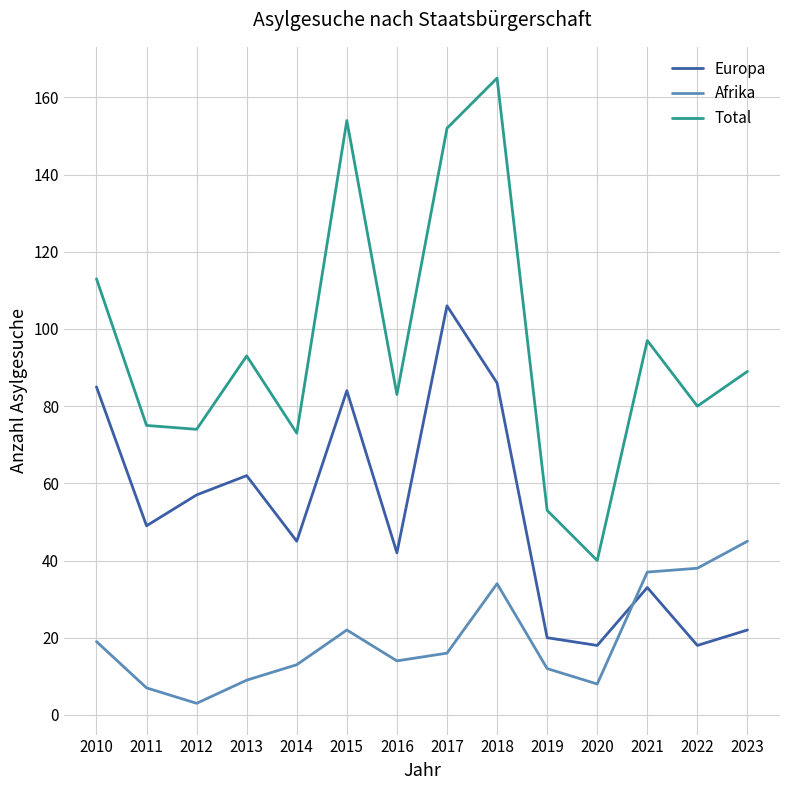

What is the difference between the second highest and minimum values in the Total series?

114